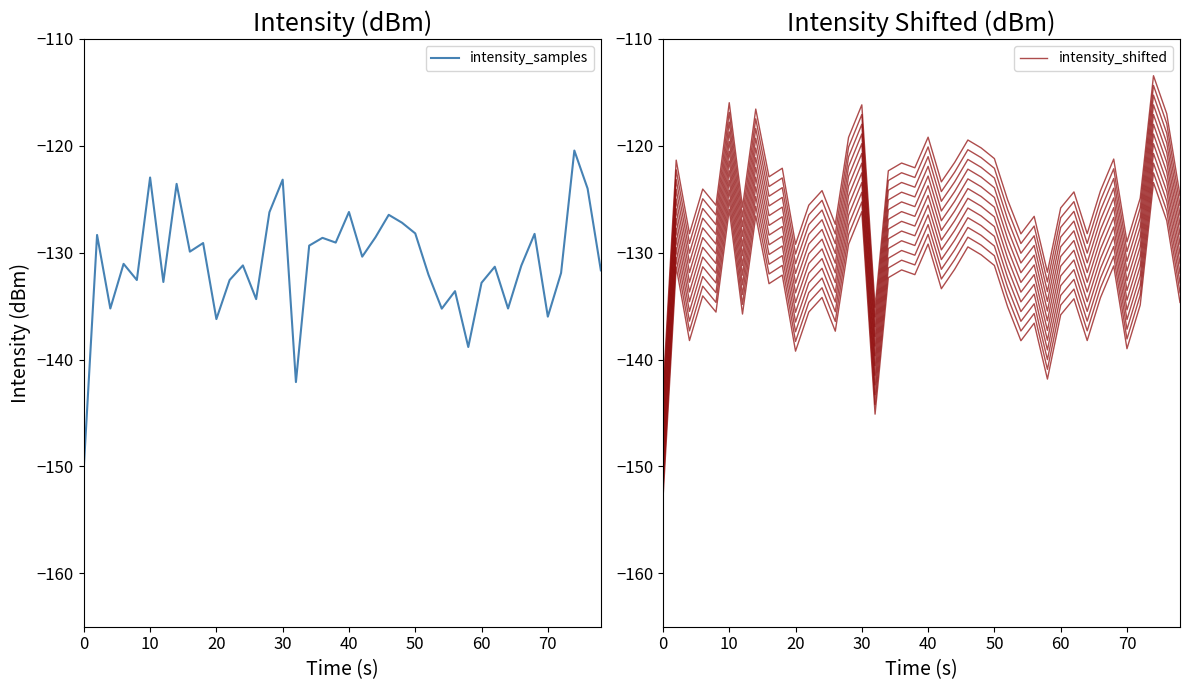

What are all the series names shown in the legend?

intensity_samples, intensity_shifted